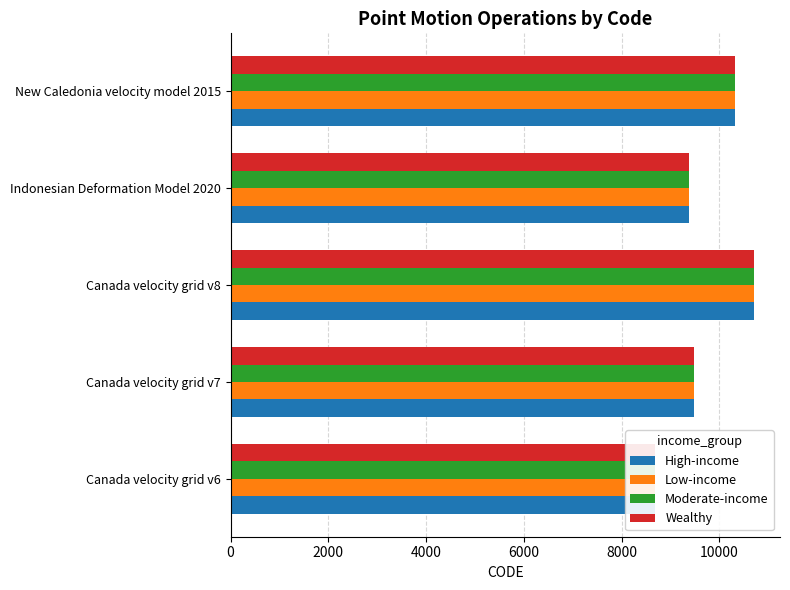

The value of Moderate-income at Canada velocity grid v6 is 8676. True or false?

True